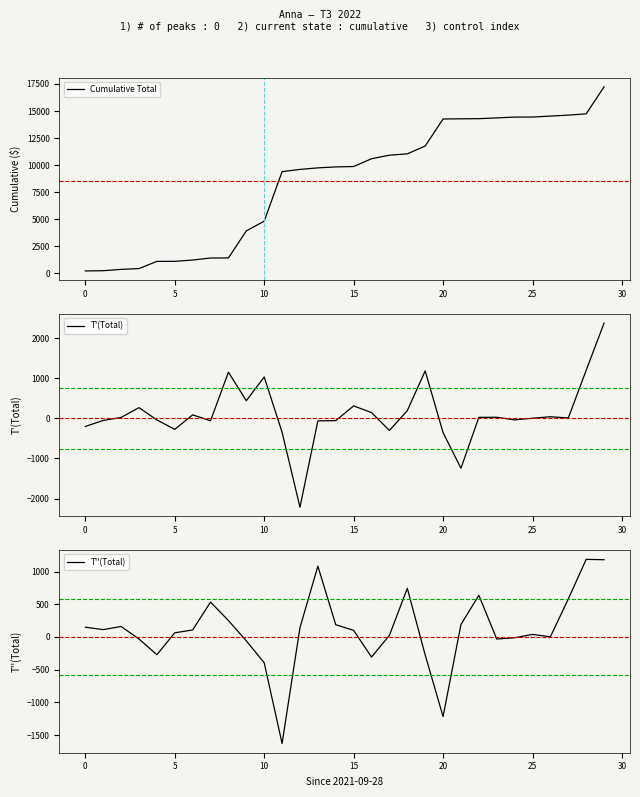

What is the sum of all T''(Total) values?

3248.3